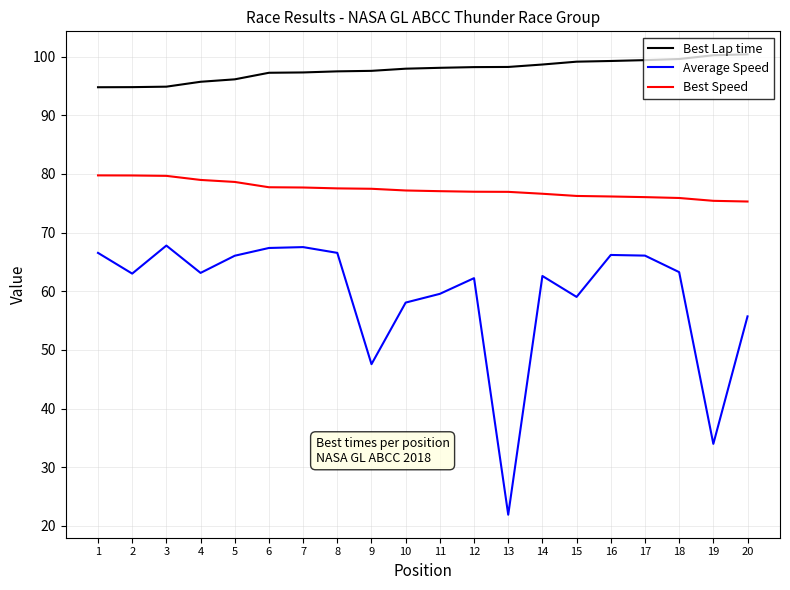

Rank the series by their average value, from highest to lowest.

Best Lap time, Best Speed, Average Speed